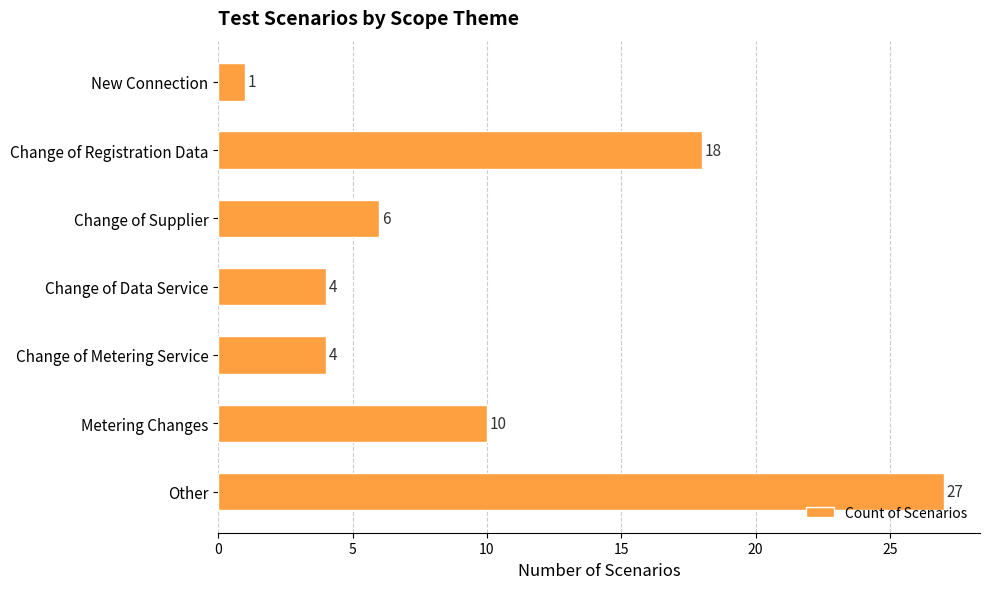

What position from the bottom is Change of Supplier?

5